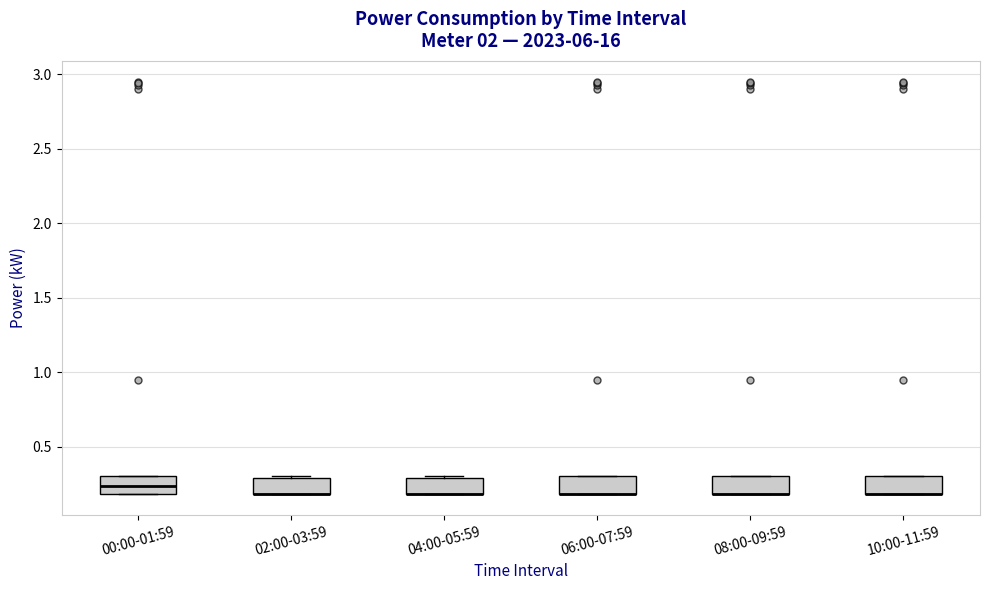

Reading left to right, transcribe this box plot: for each box, give where its median line is, the range the box spans, and where its two whiskers end, as read against the y-axis. The values are not printed on the chart, so give them approximately, as read against the axis.

00:00-01:59: median 0.25, box 0.20 to 0.30, whiskers 0.20 to 0.30
02:00-03:59: median 0.20 (drawn on the box's lower edge), box 0.20 to 0.30, whiskers 0.20 to 0.30
04:00-05:59: median 0.20 (drawn on the box's lower edge), box 0.20 to 0.30, whiskers 0.20 to 0.30
06:00-07:59: median 0.20 (drawn on the box's lower edge), box 0.20 to 0.30, whiskers 0.20 to 0.30
08:00-09:59: median 0.20 (drawn on the box's lower edge), box 0.20 to 0.30, whiskers 0.20 to 0.30
10:00-11:59: median 0.20 (drawn on the box's lower edge), box 0.20 to 0.30, whiskers 0.20 to 0.30